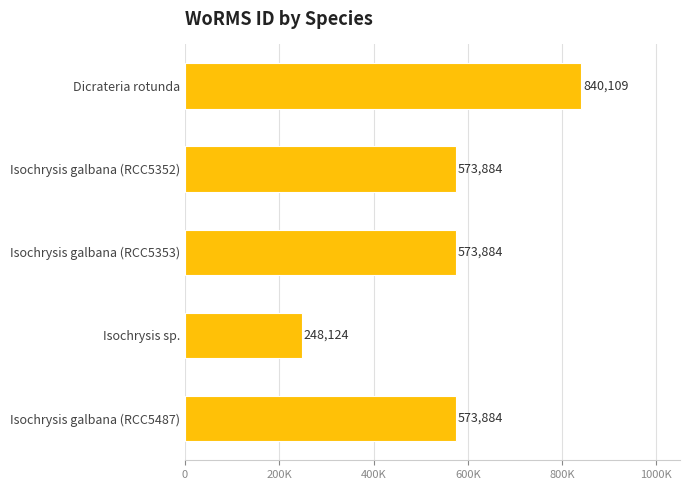

How many values exceed 573884?

1